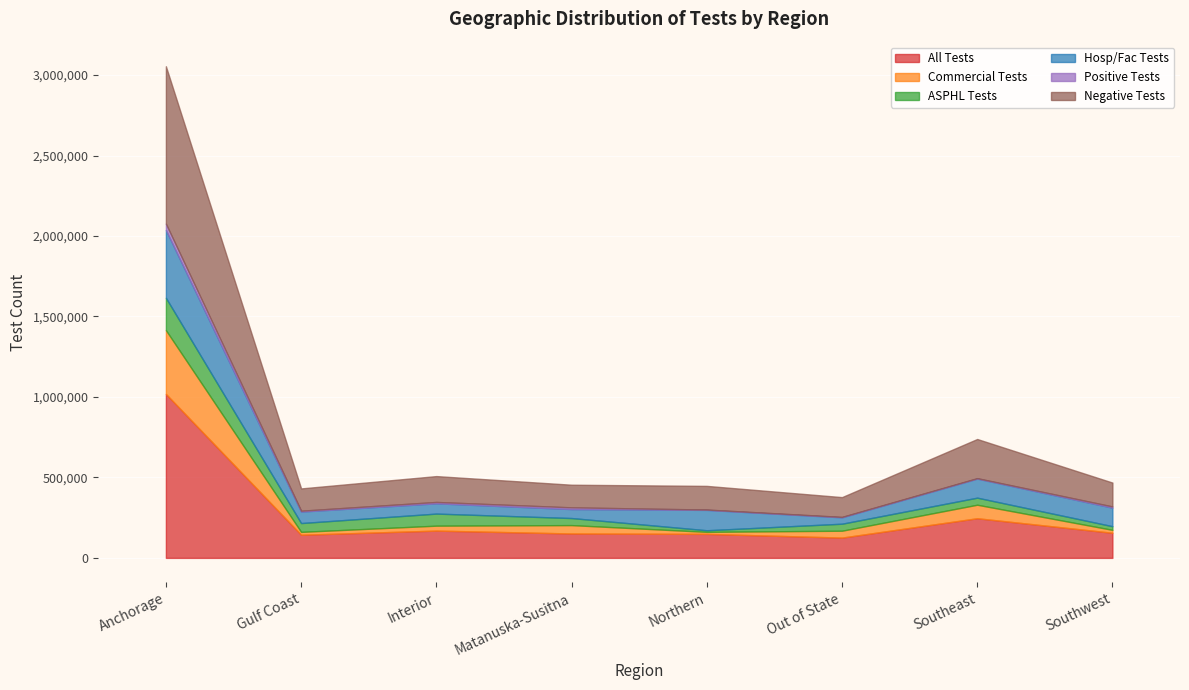

Rank the categories by All Tests value from lowest to highest.

Out of State, Gulf Coast, Northern, Matanuska-Susitna, Southwest, Interior, Southeast, Anchorage